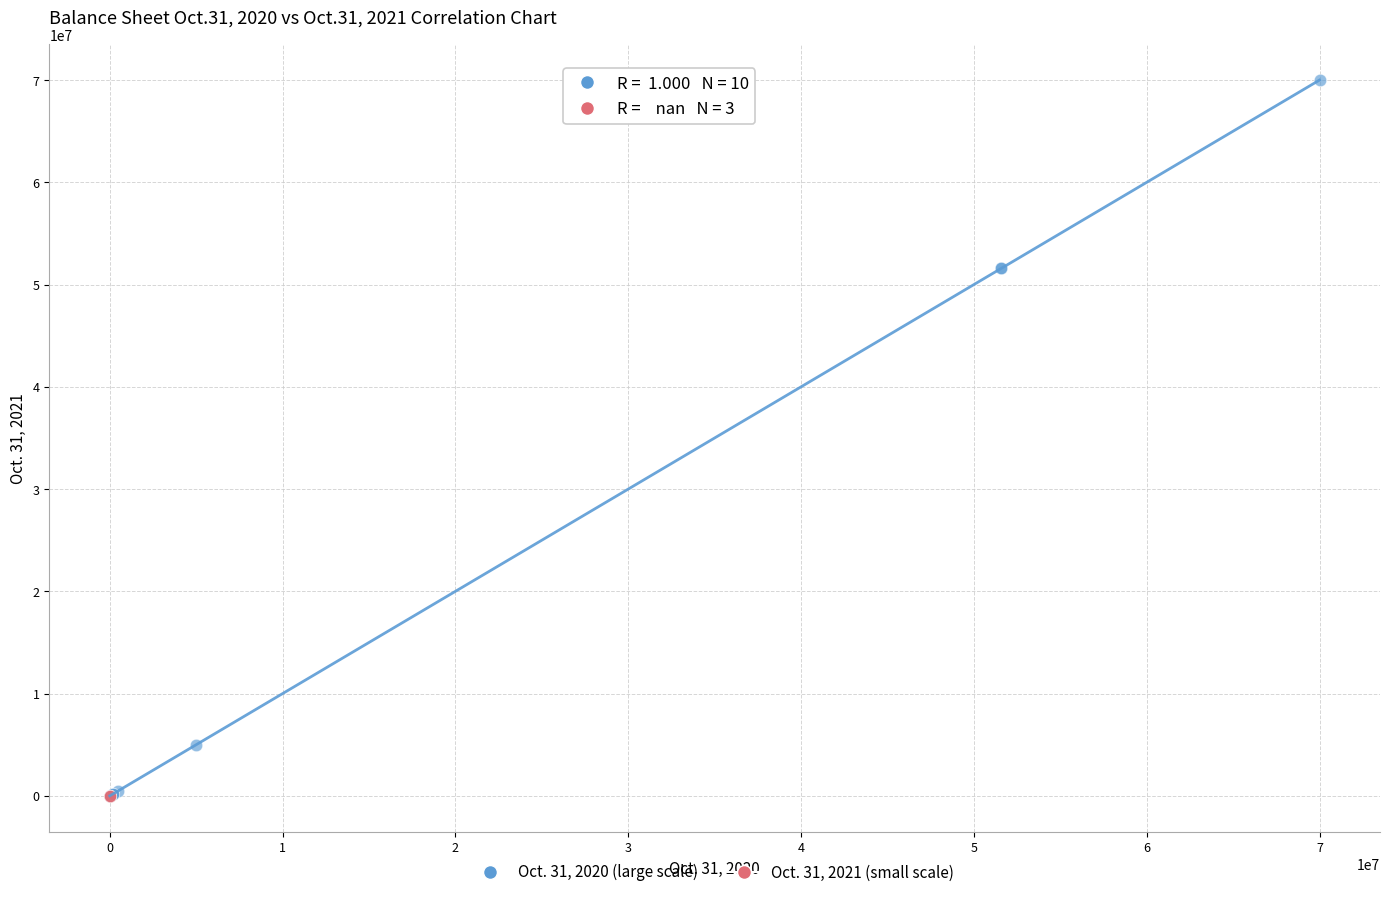

Which series contains the highest Y value?

Oct. 31, 2020 (large scale)